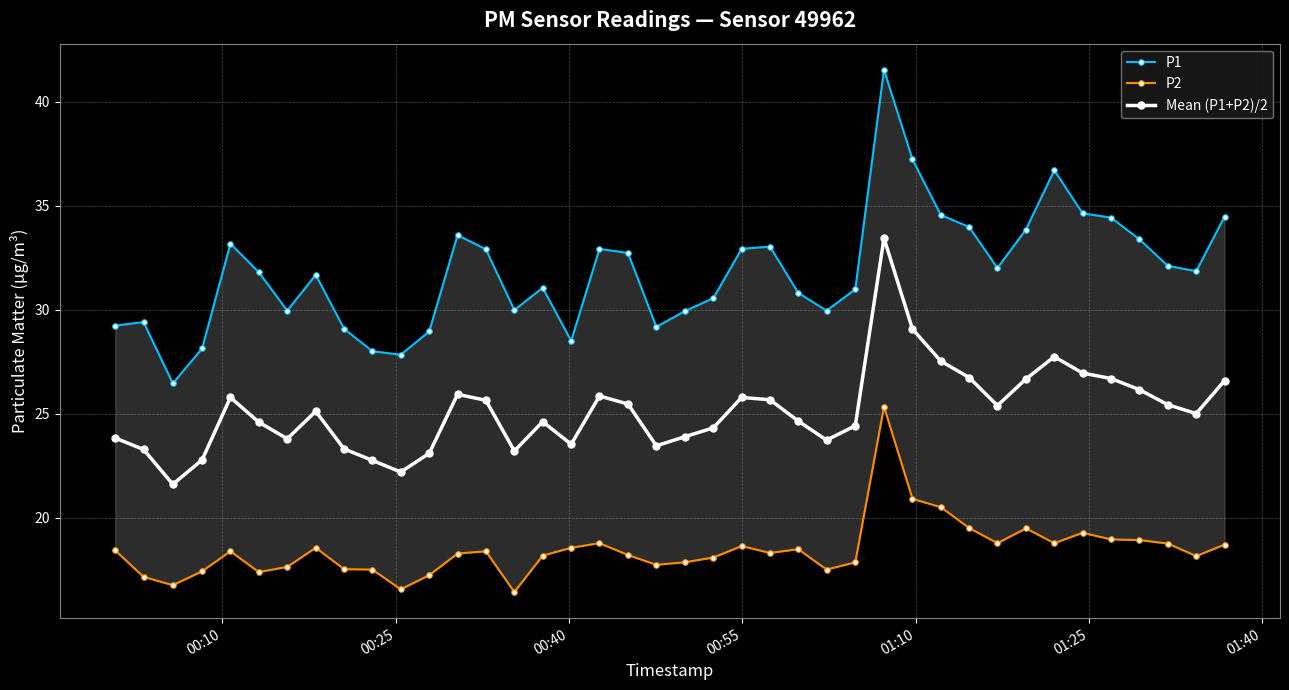

What is the value of the Mean (P1+P2)/2 point at the 32nd from the left?

25.4